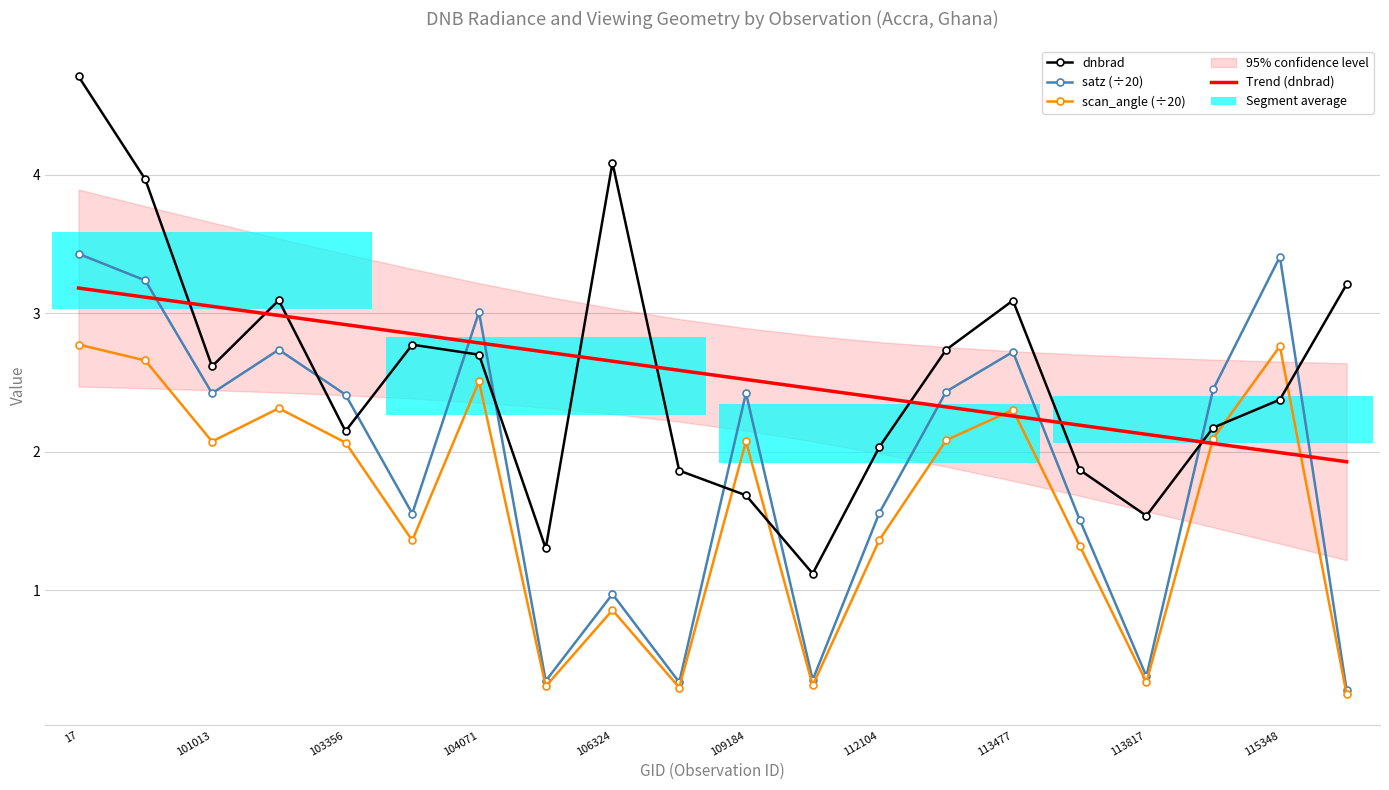

True or false: Trend (dnbrad) has a value of 4.0 at 109184.

False